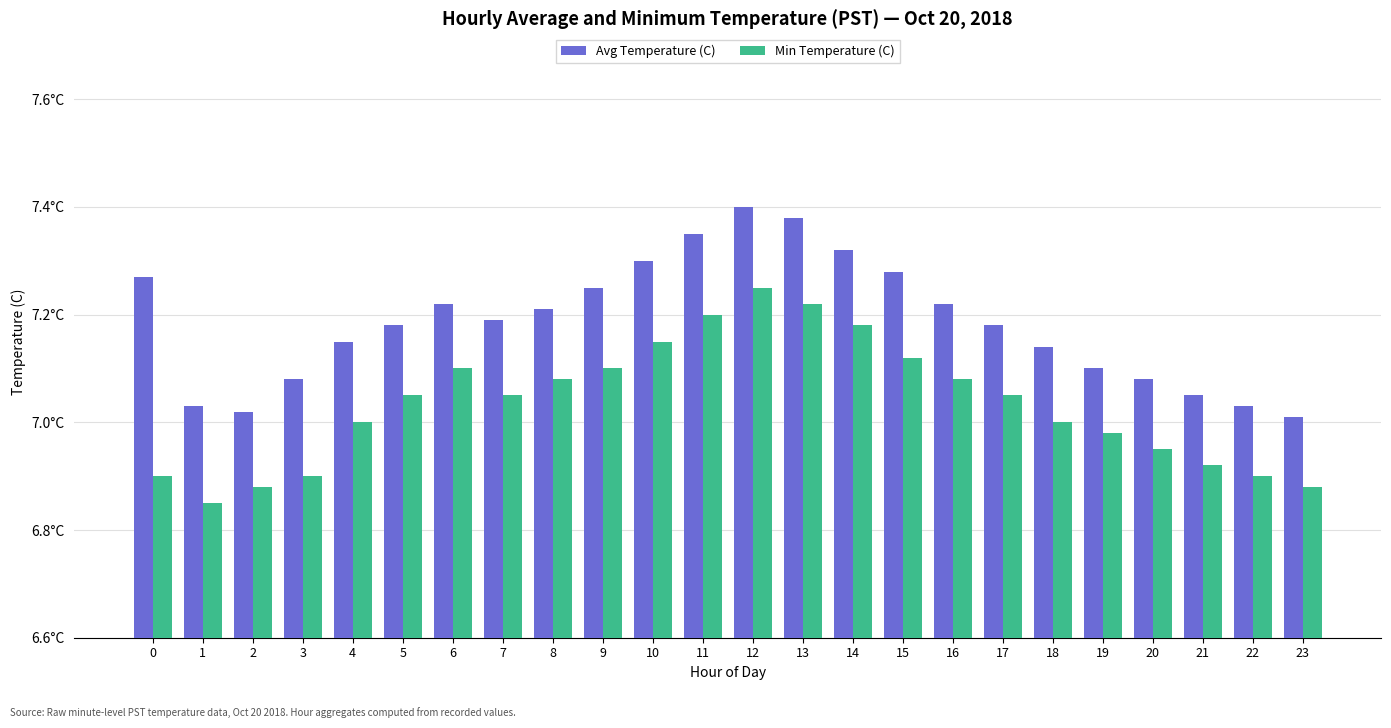

What are all the series names shown in the legend?

Avg Temperature (C), Min Temperature (C)